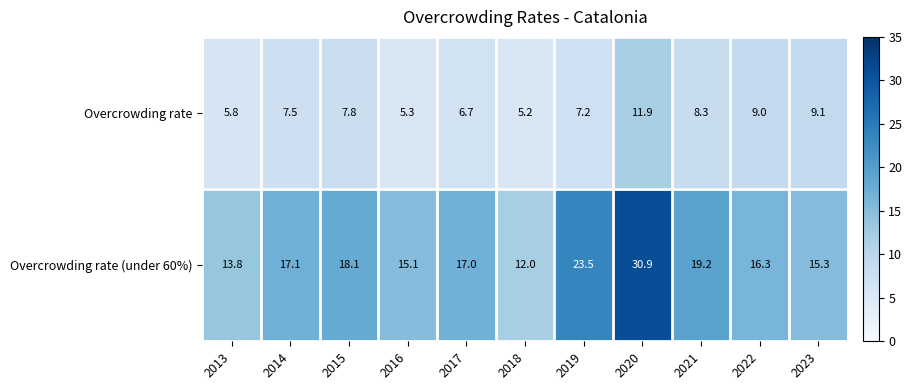

Where does the Overcrowding rate series first go above 7?

2014